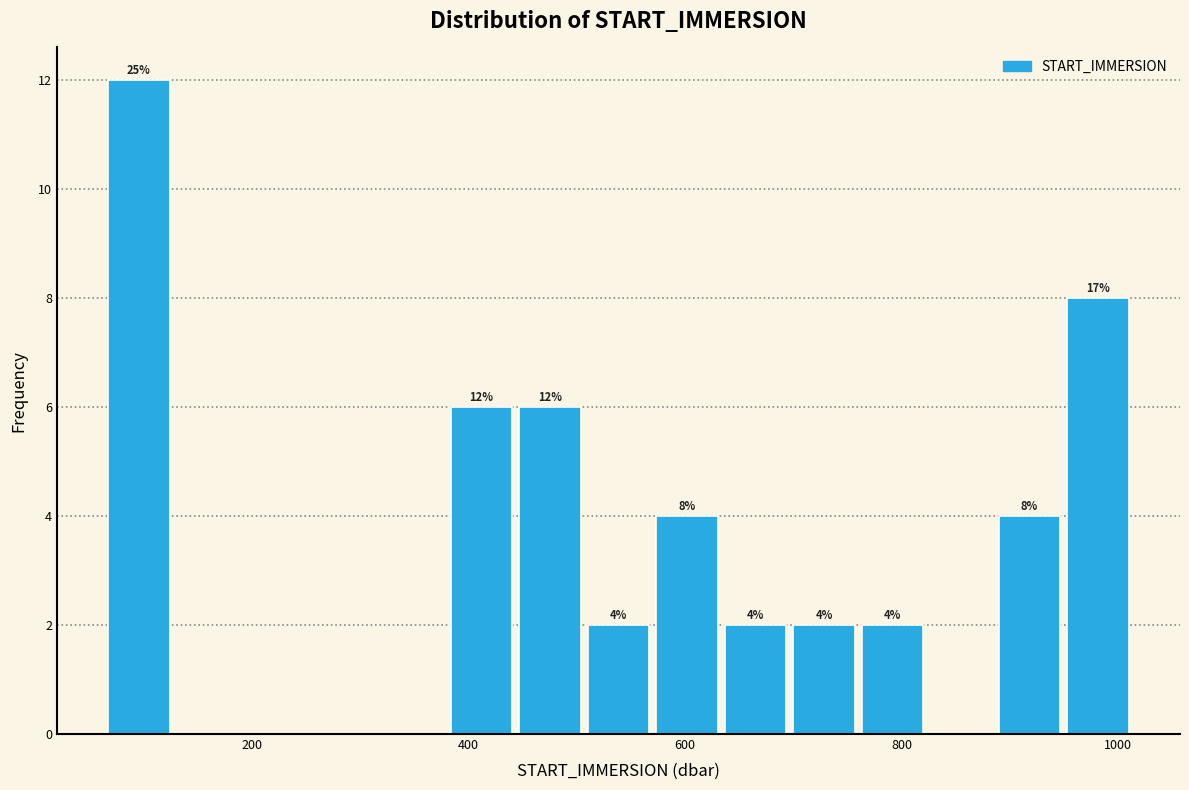

Around what value on the x-axis is the tallest bar? Give the approximate position of its centre, as read against the axis.

100